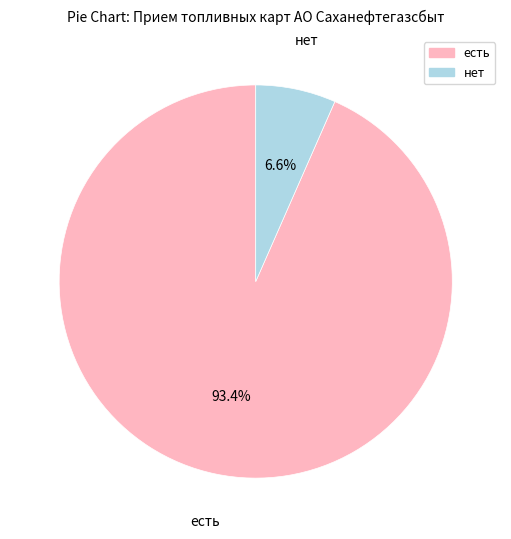

Is it true that есть is 99% of the pie?

False